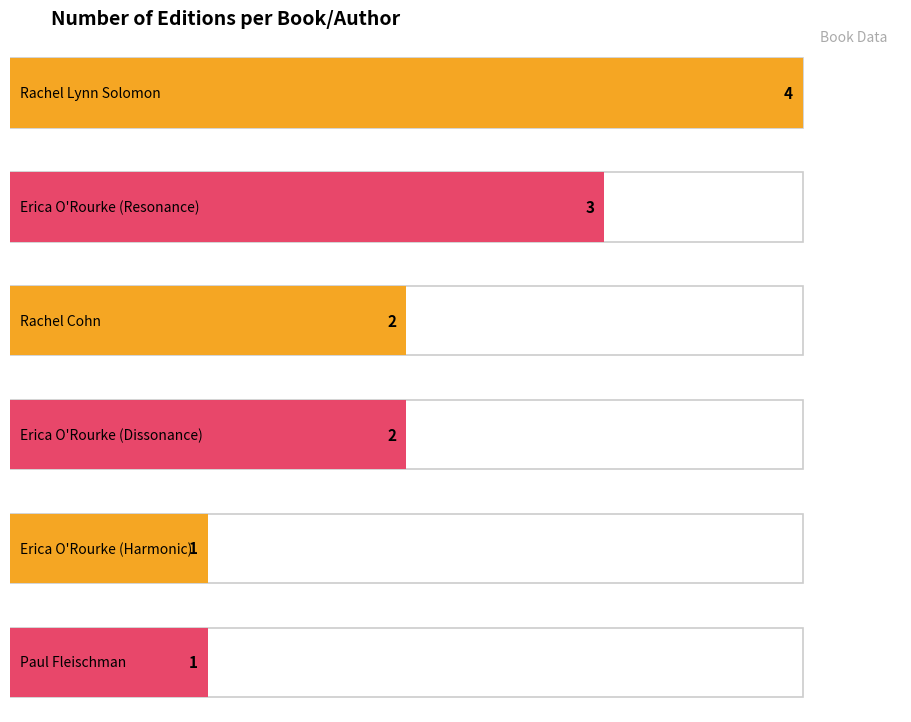

Which label corresponds to the smallest value in the chart?

Erica O'Rourke (Harmonic)